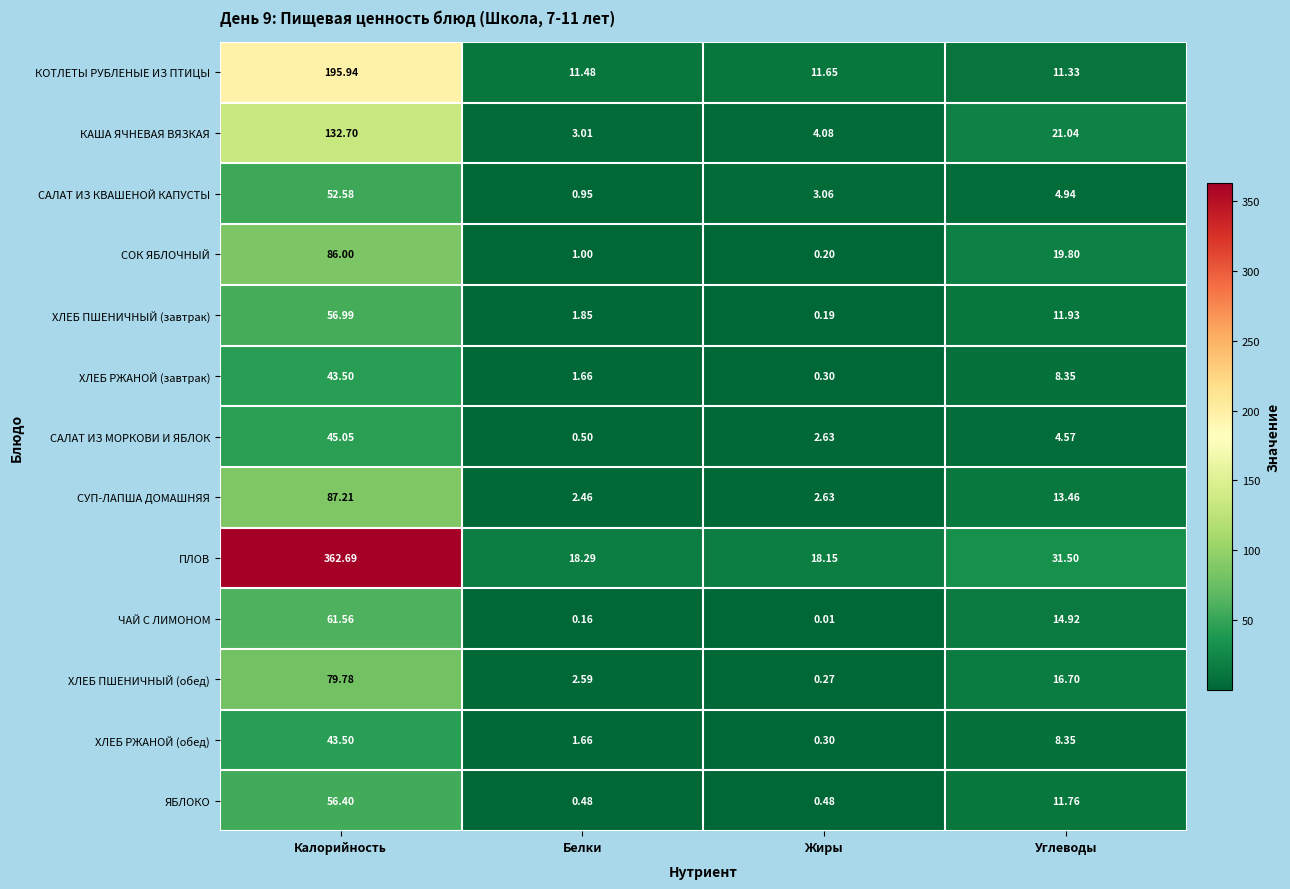

Which series has the largest total across all categories?

ПЛОВ